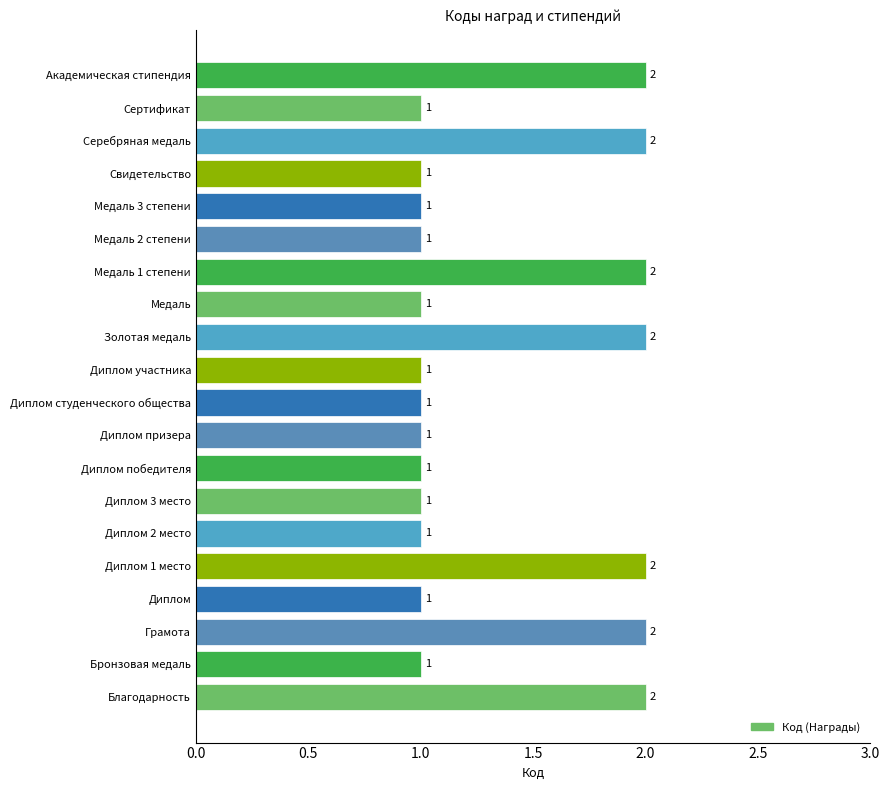

What is the average value?

1